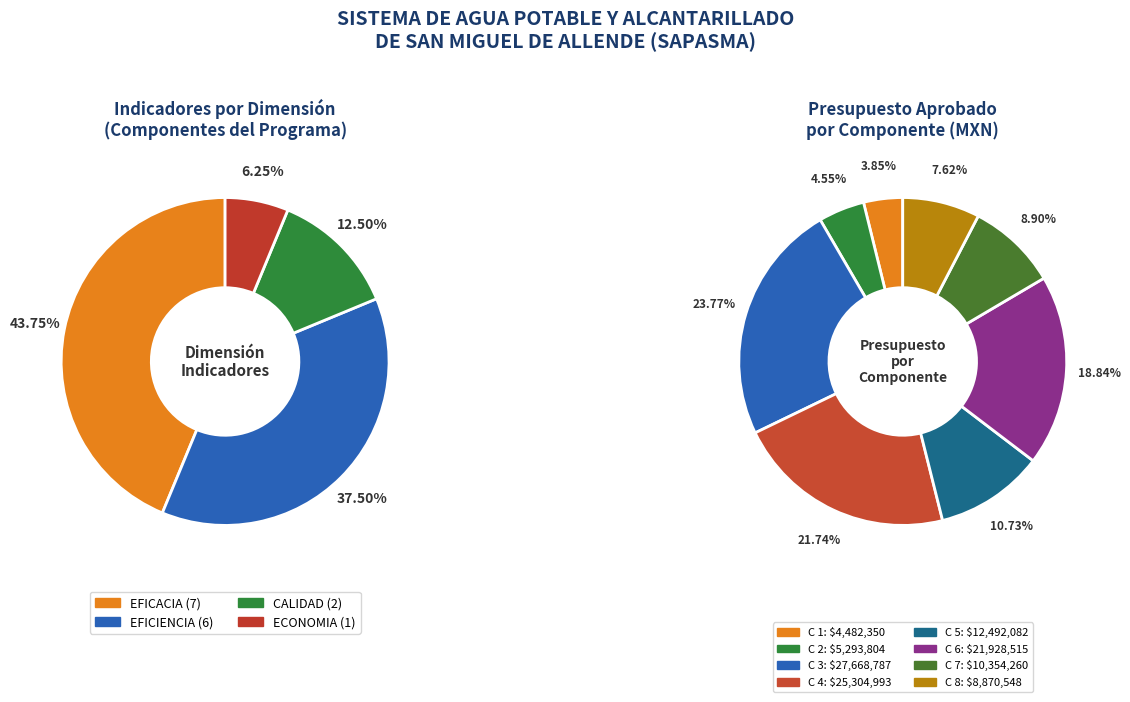

To the nearest percent, what is the average slice percentage?

25%